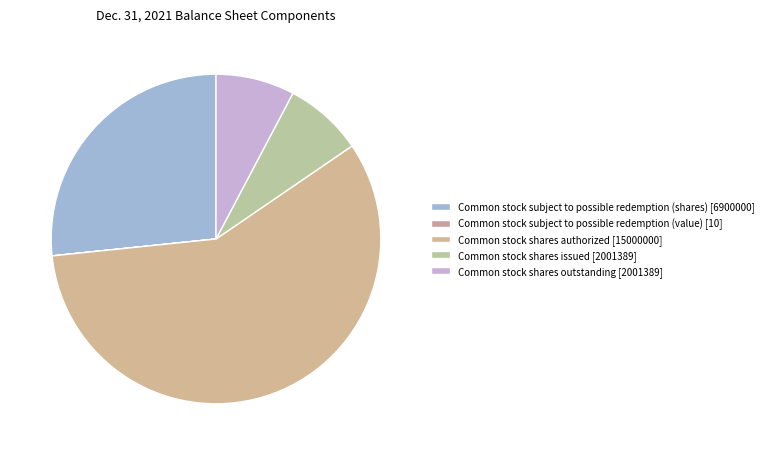

Approximately how many times larger is the value at Common stock shares issued compared to Common stock shares authorized?

0.1